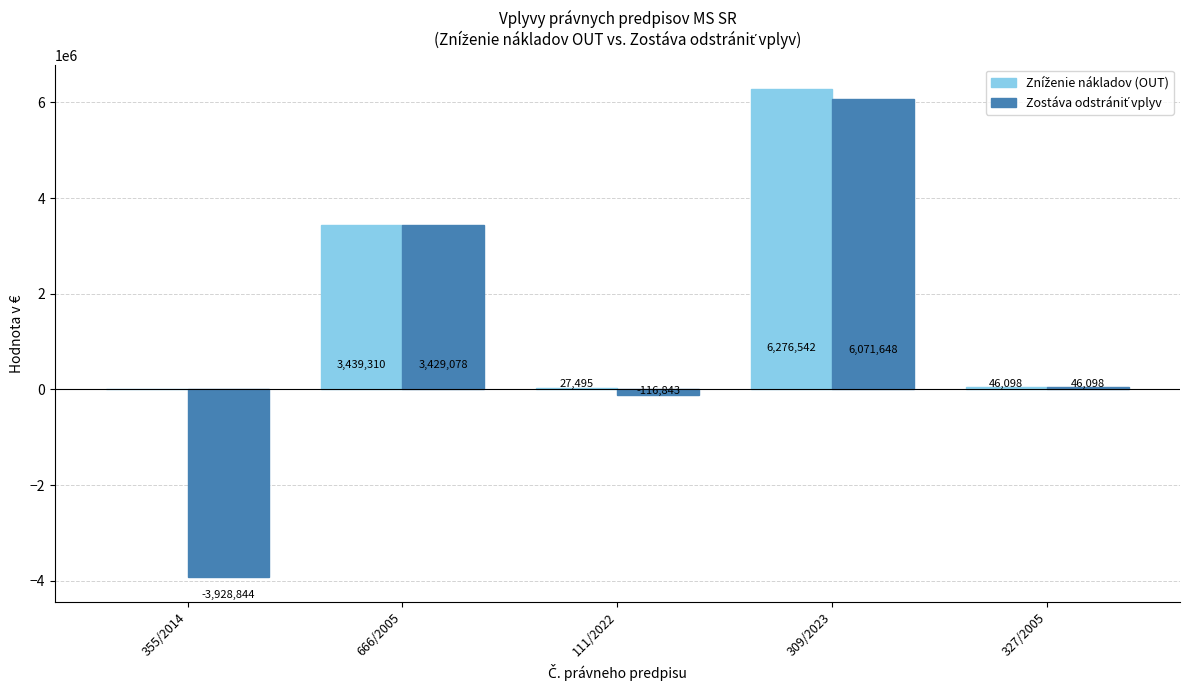

At which category is the sum across all series the highest?

309/2023